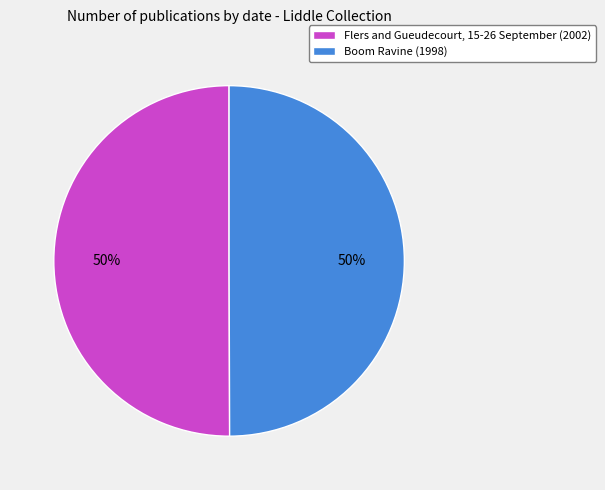

To the nearest percent, what portion does Boom Ravine (1998) represent?

50%